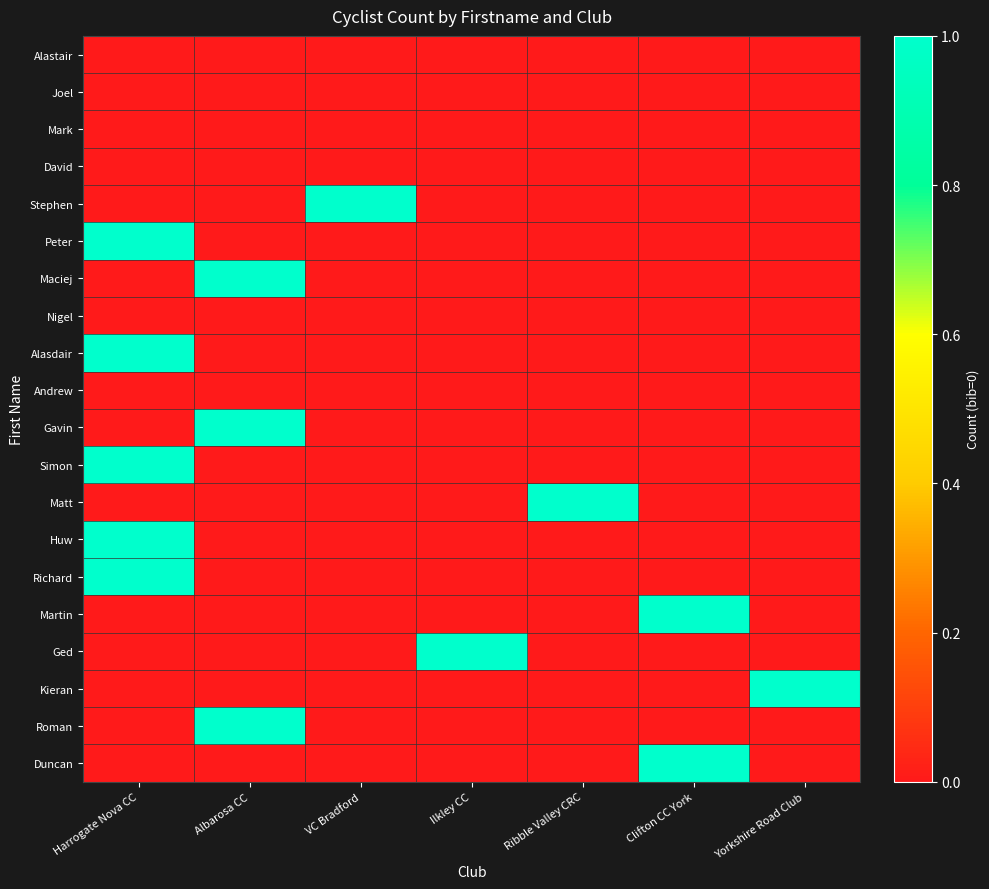

At which category is the sum across all series the highest?

Harrogate Nova CC